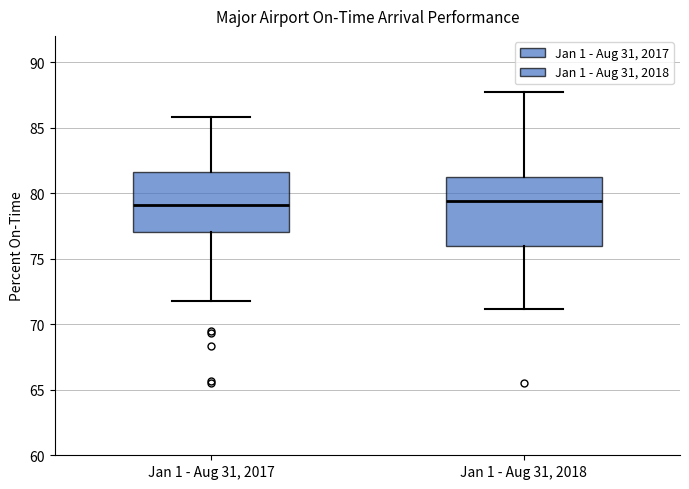

Which box is the tallest, from its lower edge to its upper edge?

Jan 1 - Aug 31, 2018